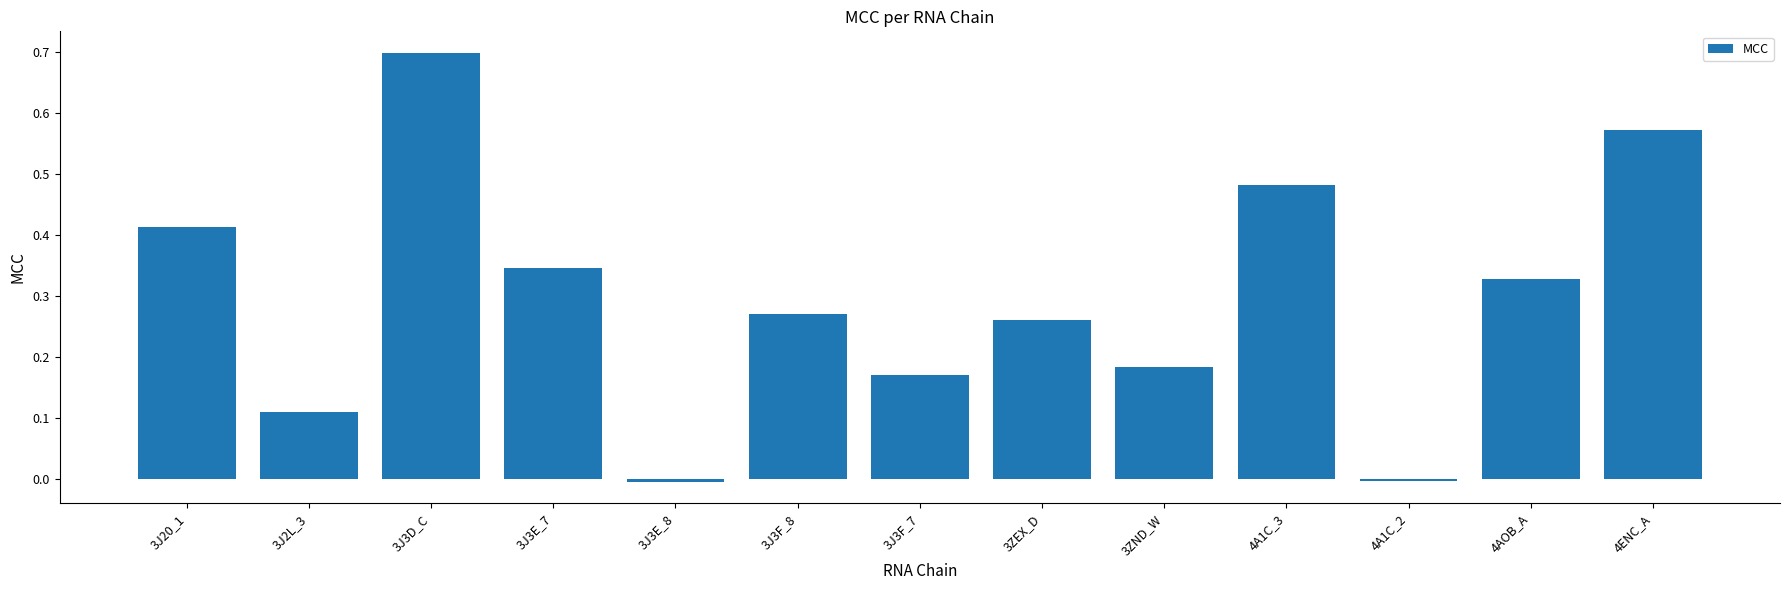

What is the greatest value displayed?

0.7